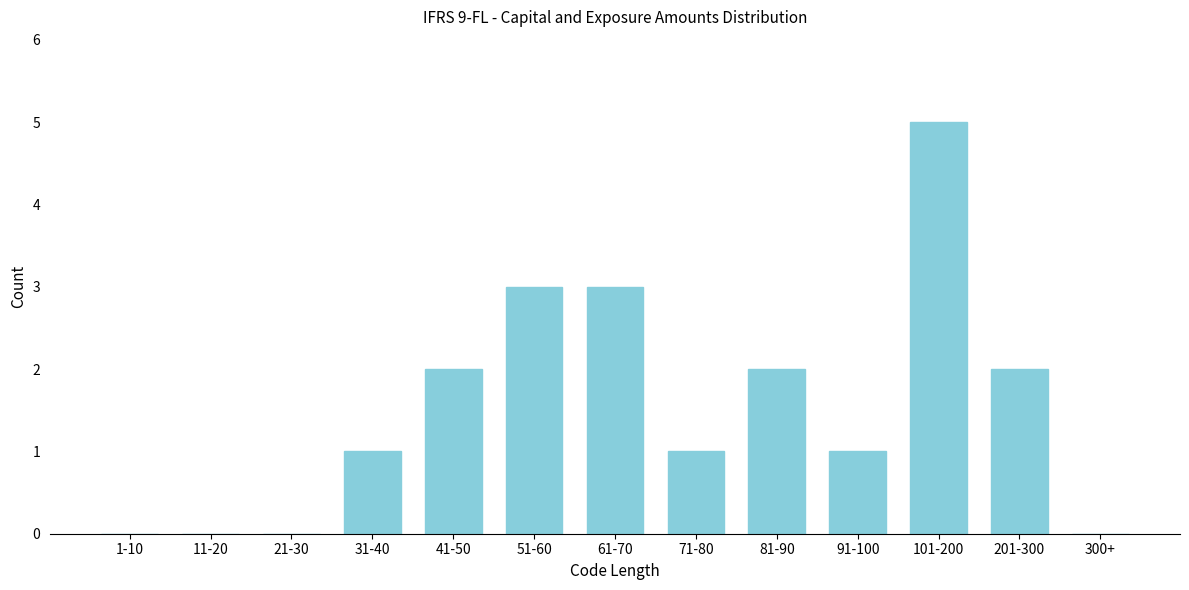

Reading right to left, transcribe all the data shown in this chart.

300+=0	201-300=2	101-200=5	91-100=1	81-90=2	71-80=1	61-70=3	51-60=3	41-50=2	31-40=1	21-30=0	11-20=0	1-10=0